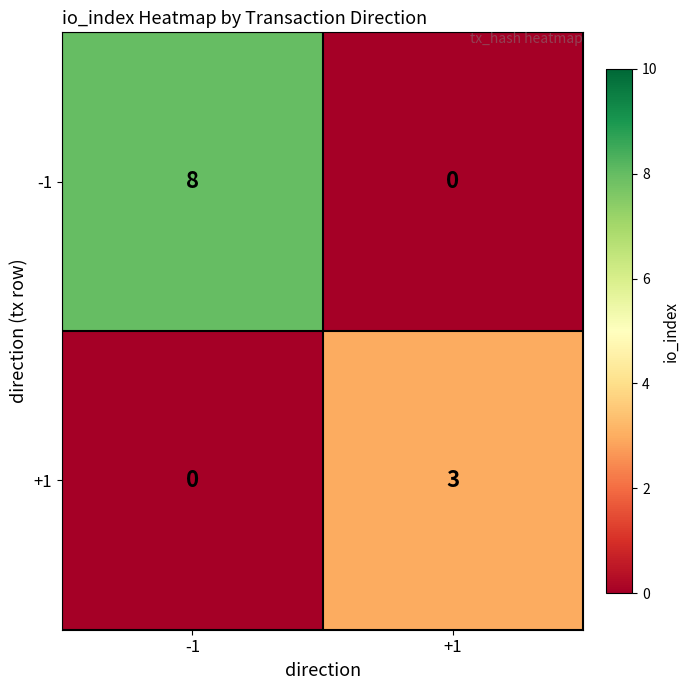

Is it true that -1 equals -4 at +1?

False